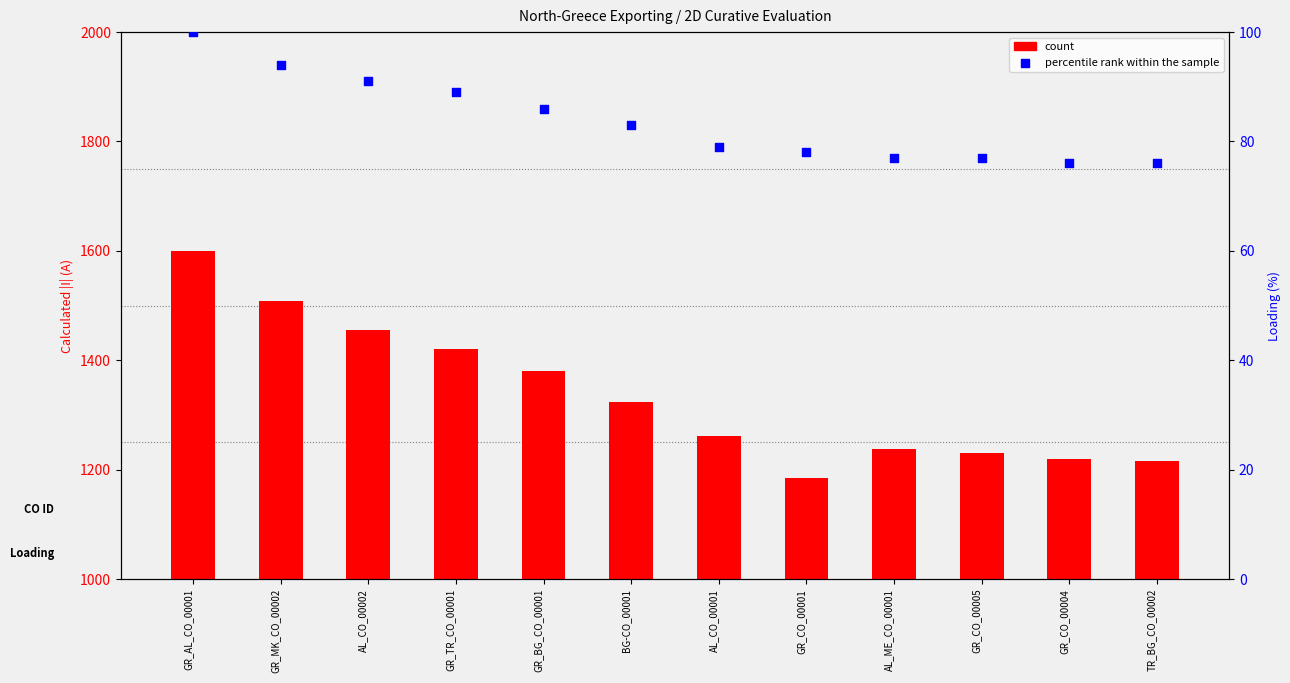

Which series contains the lowest Y value?

percentile rank within the sample